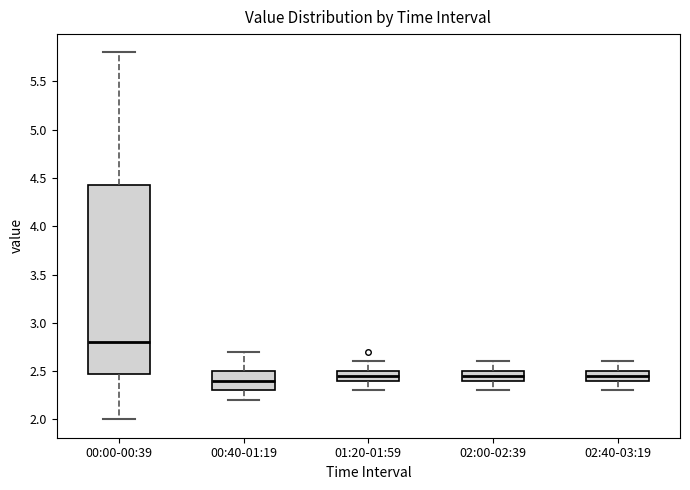

Comparing the boxes themselves (not the whiskers), which one is the tallest?

00:00-00:39